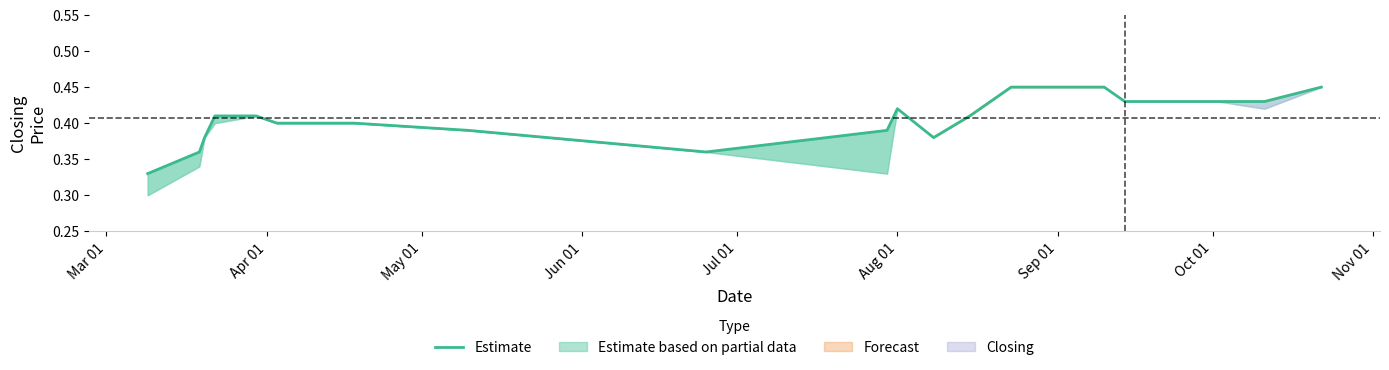

At which category does the chart reach its minimum across all series?

Mar 01